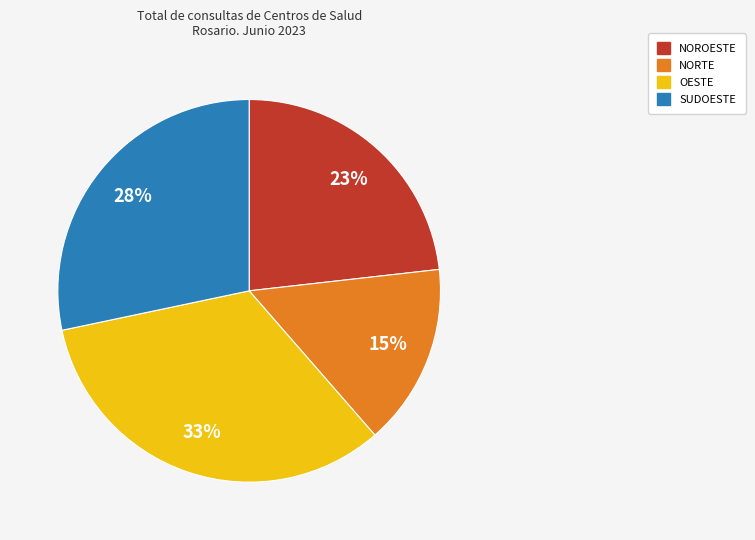

What is the ratio of the value at NOROESTE to the value at SUDOESTE?

0.8